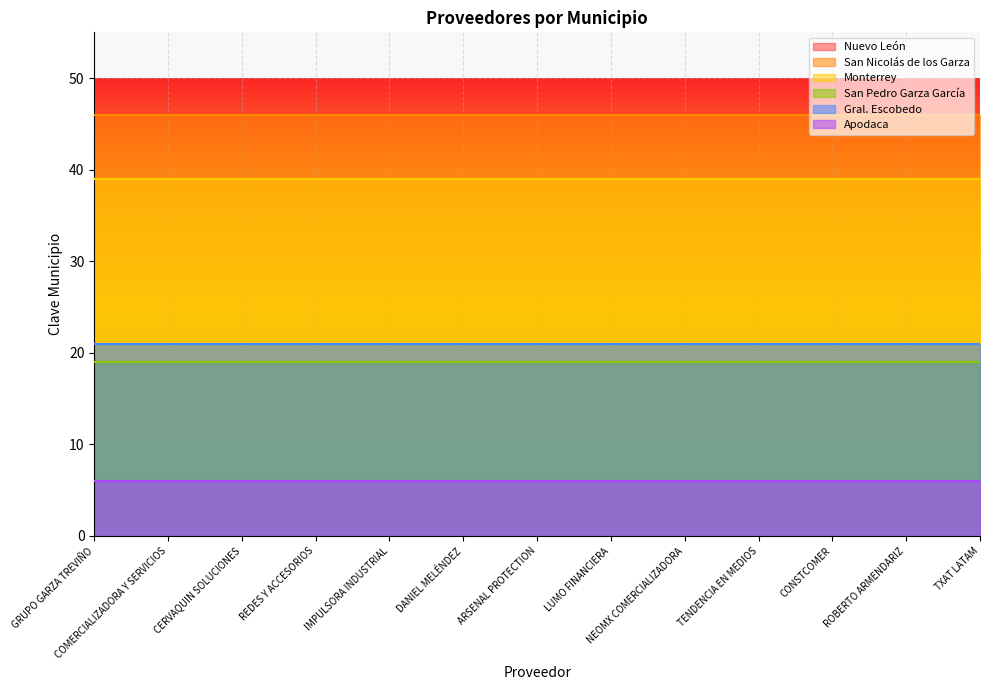

True or false: Gral. Escobedo and Nuevo León intersect in this chart.

False